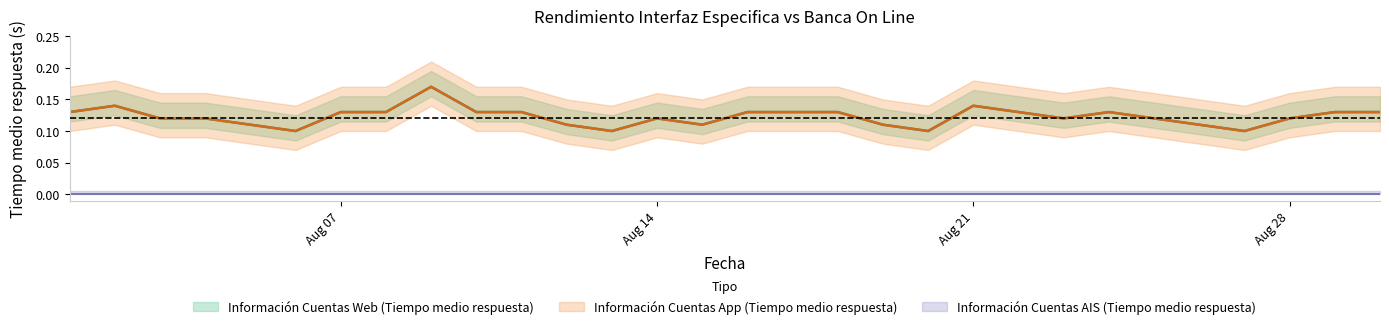

True or false: Información Cuentas Web (Tiempo medio respuesta) and Información Cuentas App (Tiempo medio respuesta) intersect in this chart.

False